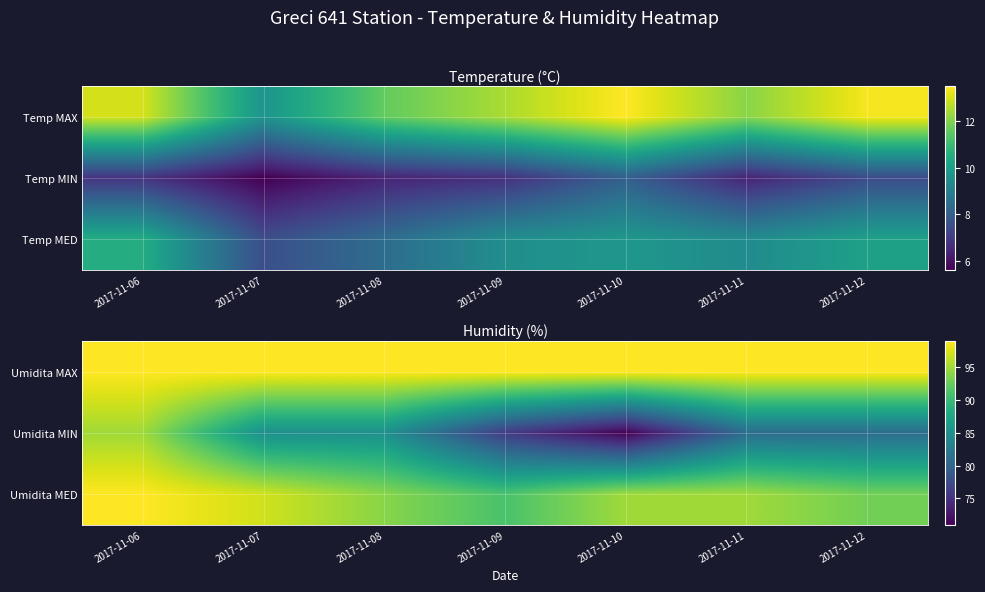

Read the Umidita MAX value at 2017-11-06.

99